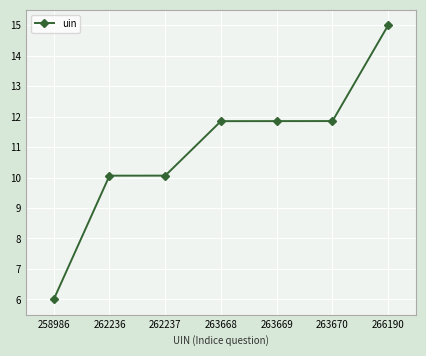

What is the difference between the values at 263669 and 262236?

1.8